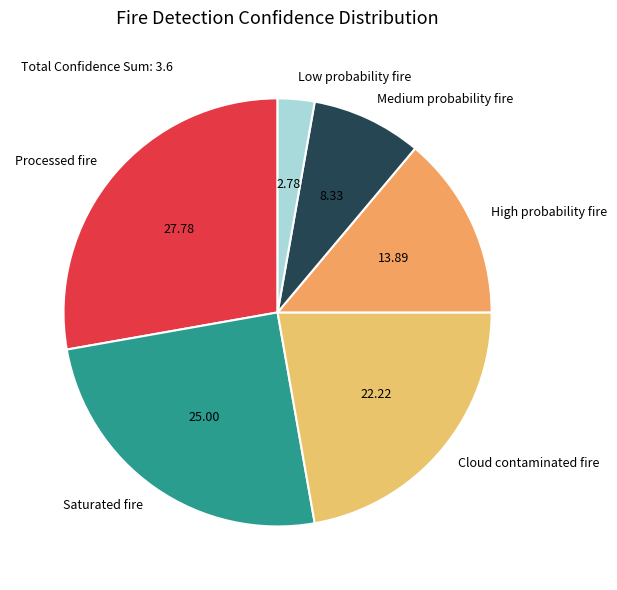

What is the smallest slice in the pie chart?

Low probability fire